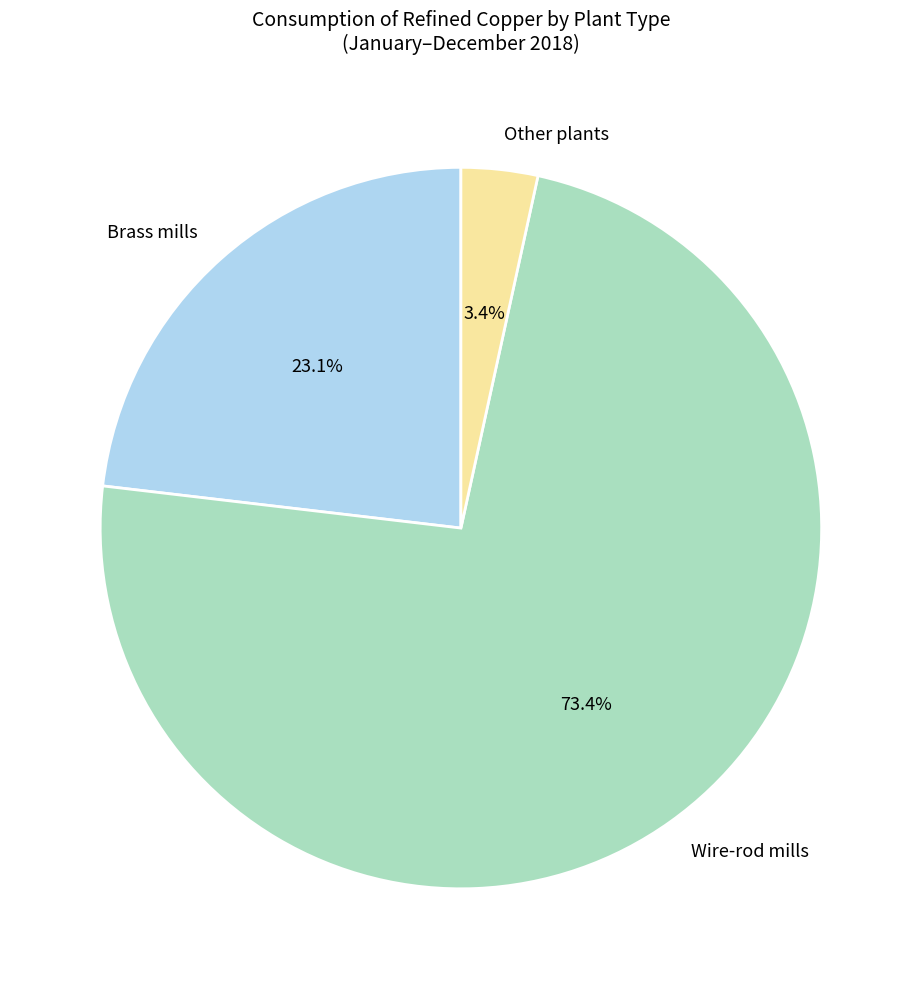

To the nearest percent, what is the difference between the largest and smallest slice percentages?

70%